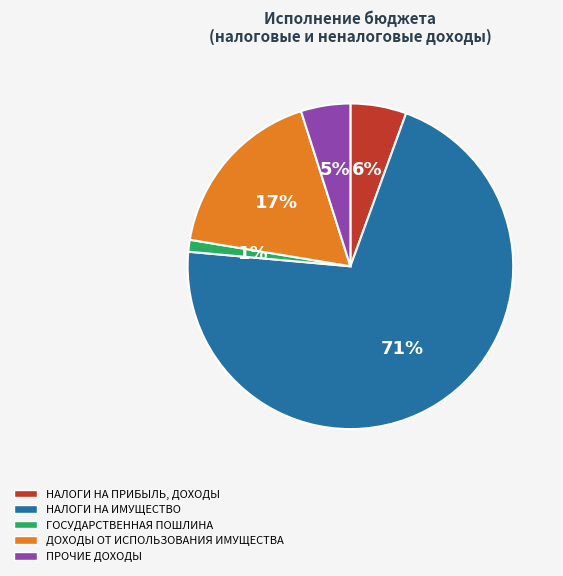

Which slice is the largest?

НАЛОГИ НА ИМУЩЕСТВО